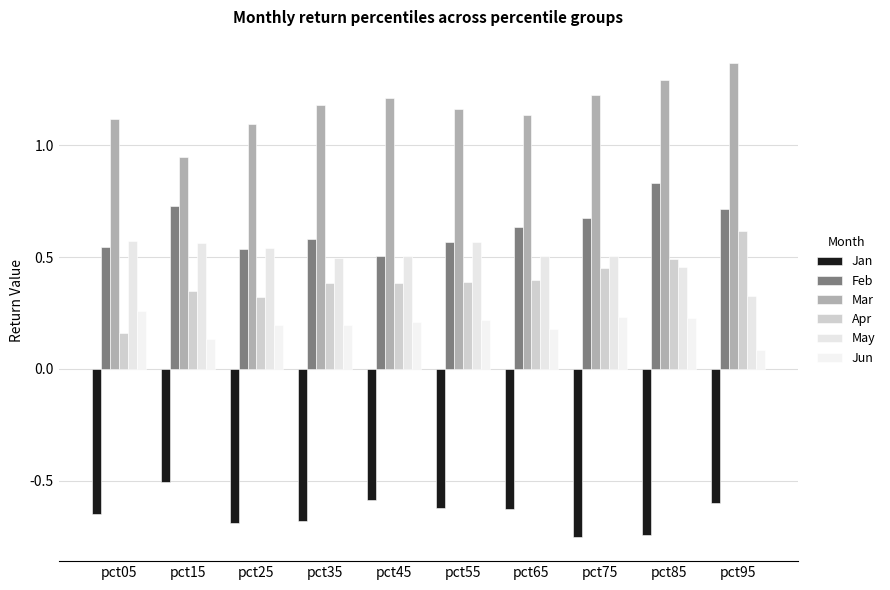

Which category has the highest value in the Apr series?

pct95